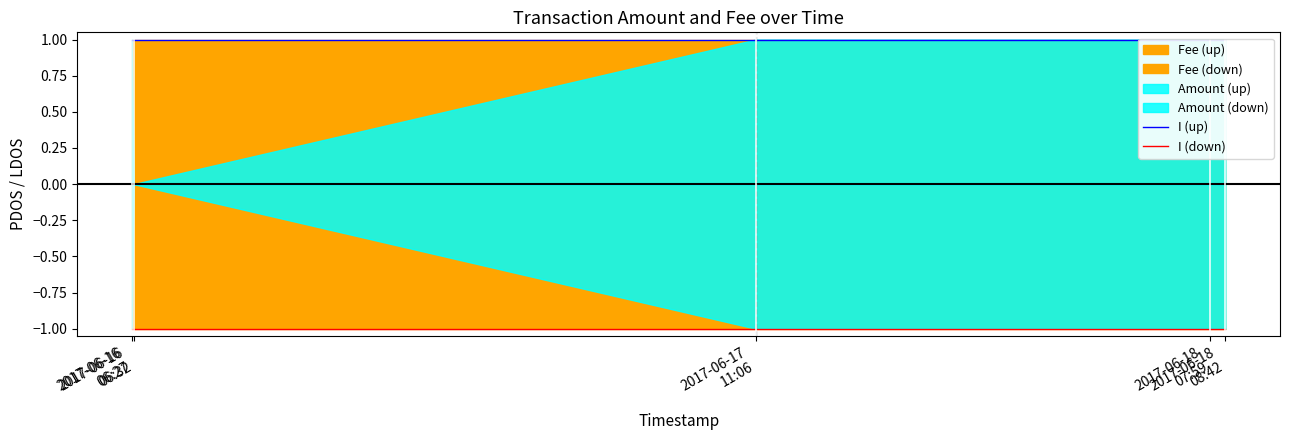

At which category is the sum across all series the highest?

2017-06-16
06:27